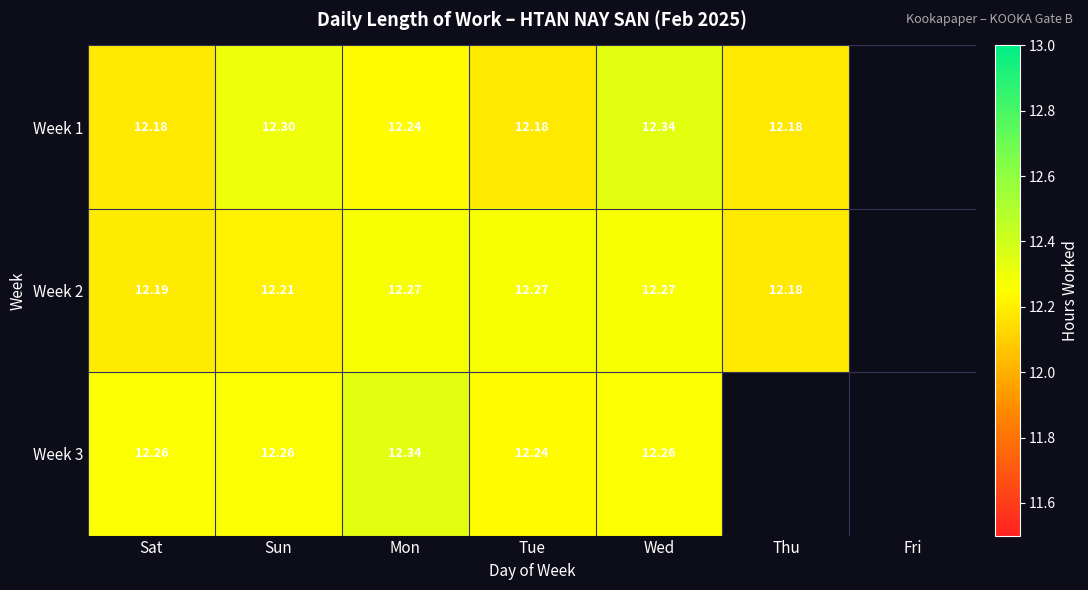

Is the value of Week 2 at Sat greater than the value of Week 1 at Tue?

Yes